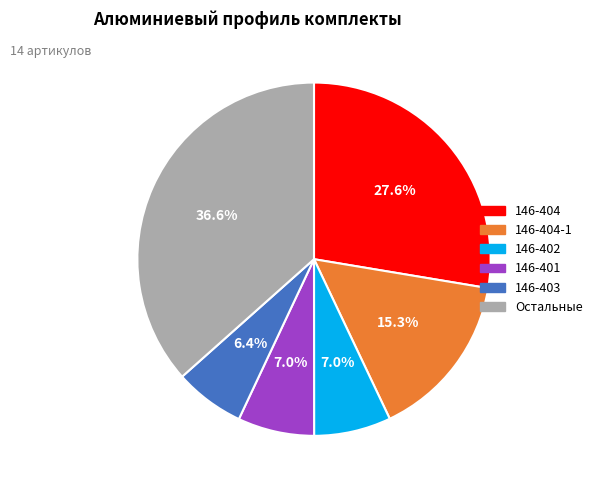

What is the ratio of the value at 146-403 to the value at 146-404-1?

0.4